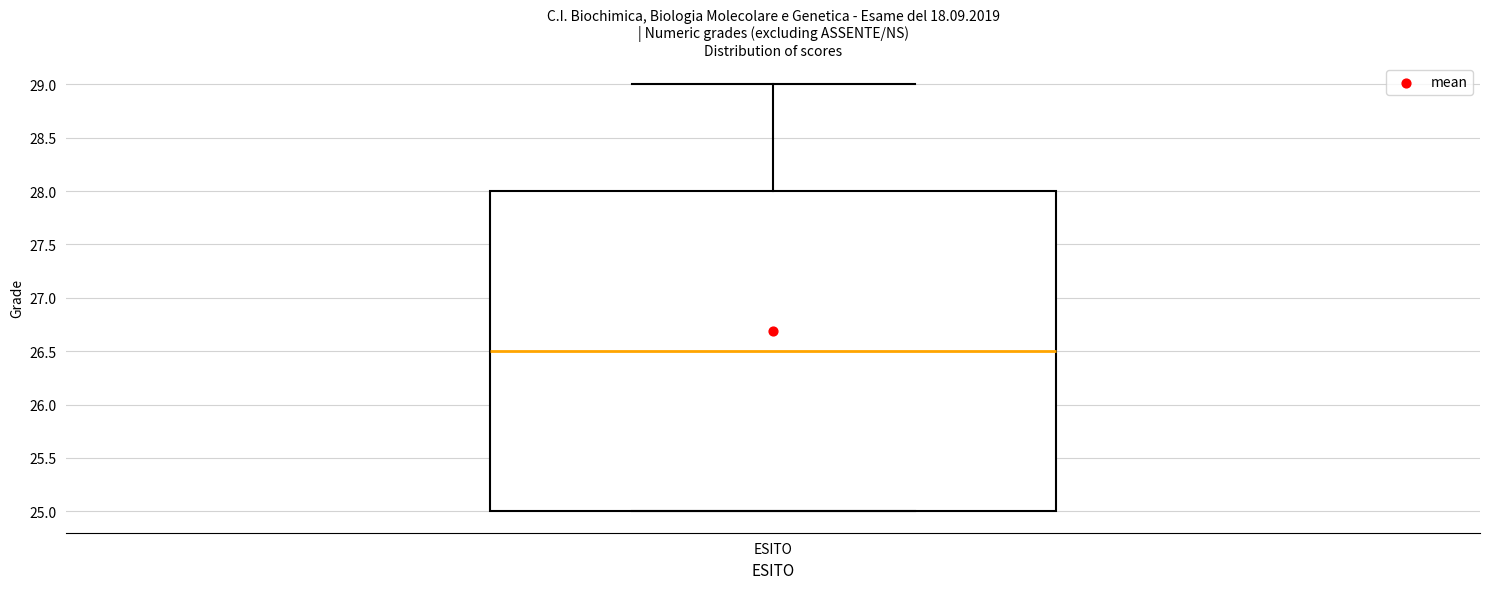

Where is the upper edge of the box for ESITO on the y-axis? The values are not printed on the chart, so give them approximately, as read against the axis.

28.0